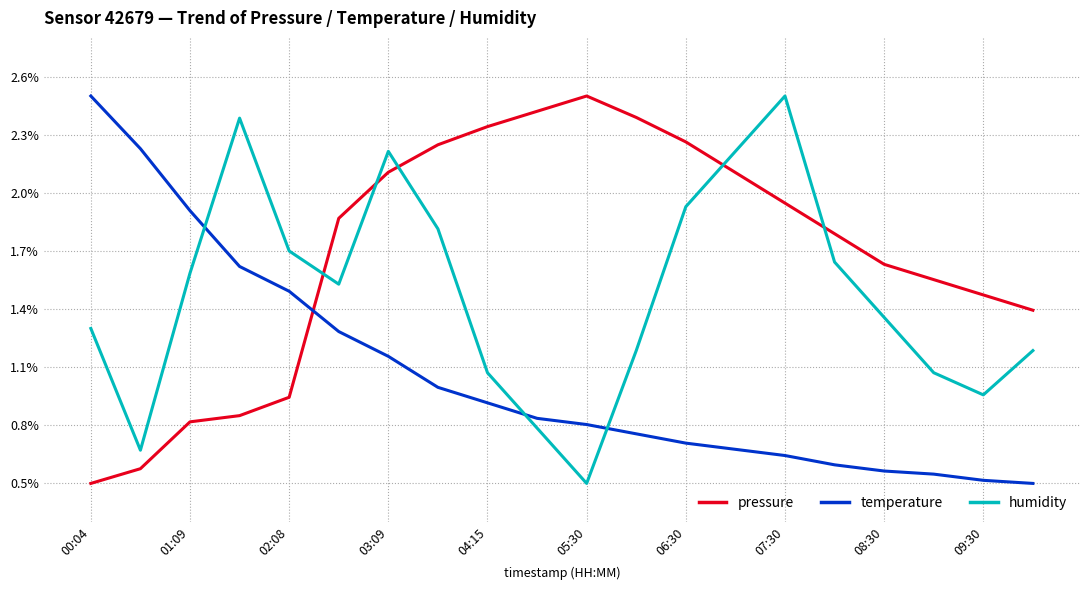

Which series has the largest total across all categories?

pressure